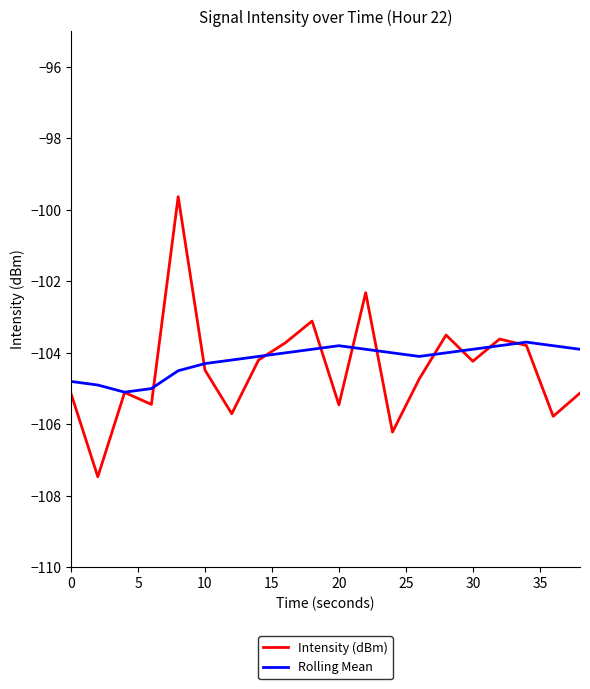

Which series has the largest range (max minus min)?

Intensity (dBm)